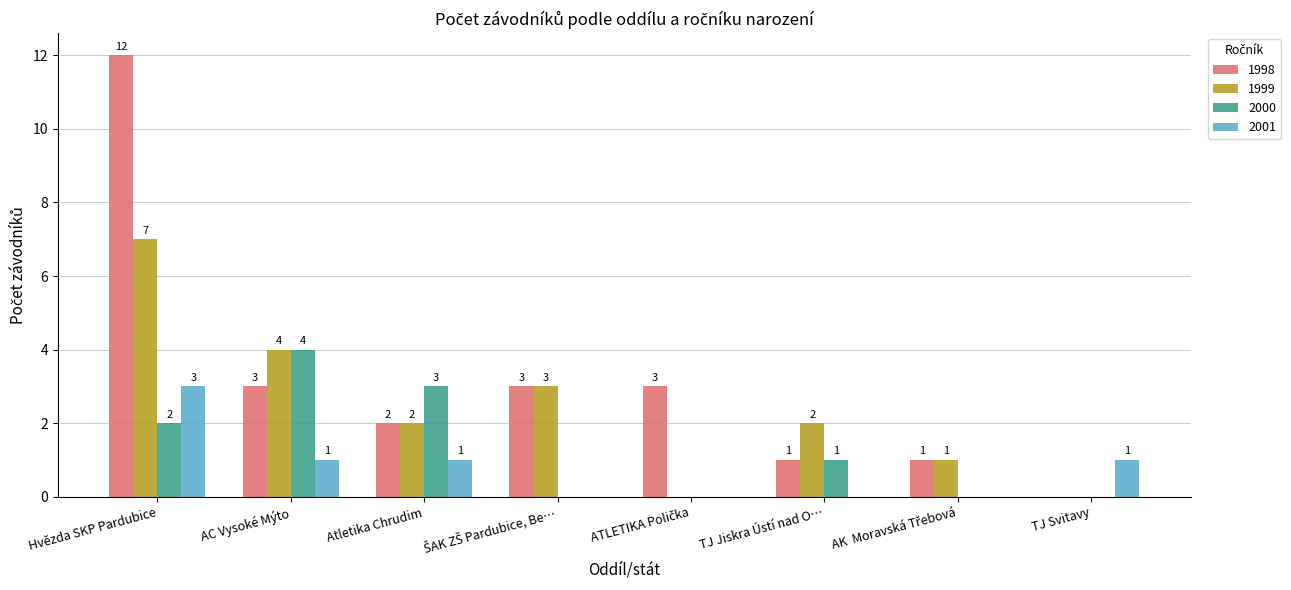

What is the total value across all series at Atletika Chrudim?

8